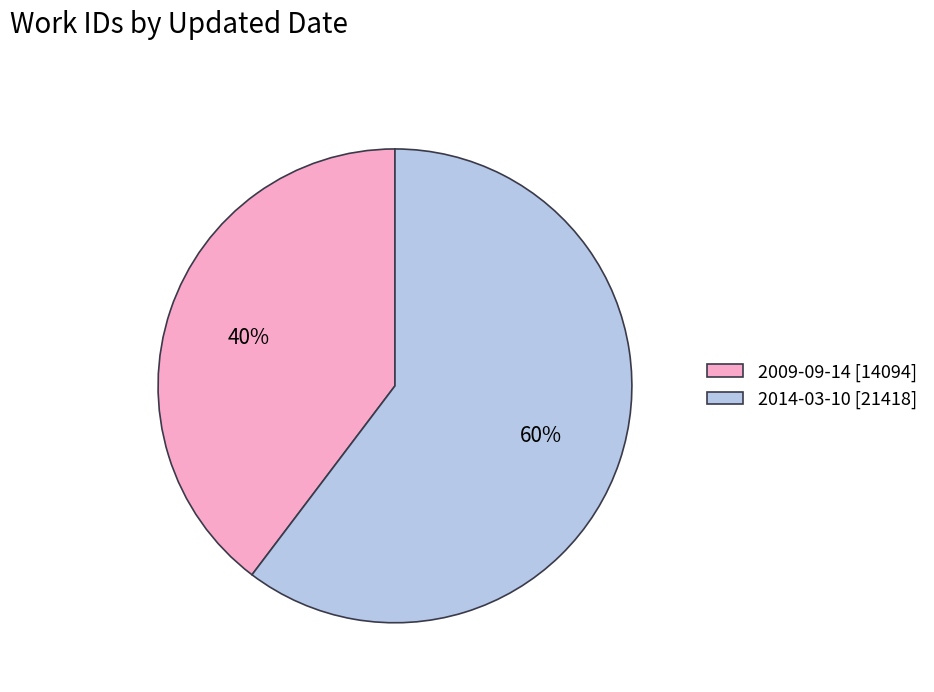

What percentage is the 2014-03-10 slice, to the nearest percent?

60%